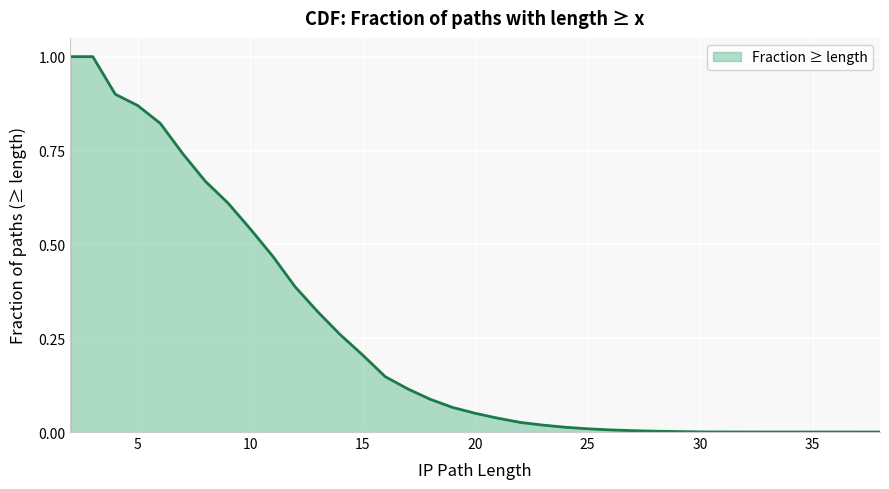

Reading left to right, list all the values displayed in this chart.

2=1.0	3=1.0	4=0.9	5=0.9	6=0.8	7=0.7	8=0.7	9=0.6	10=0.5	11=0.5	12=0.4	13=0.3	14=0.3	15=0.2	16=0.1	17=0.1	18=0.1	19=0.1	20=0.0	21=0.0	22=0.0	23=0.0	24=0.0	25=0.0	26=0.0	27=0.0	28=0.0	29=0.0	30=0.0	31=0.0	32=0.0	33=0.0	35=0.0	37=0.0	38=0.0	38=0.0